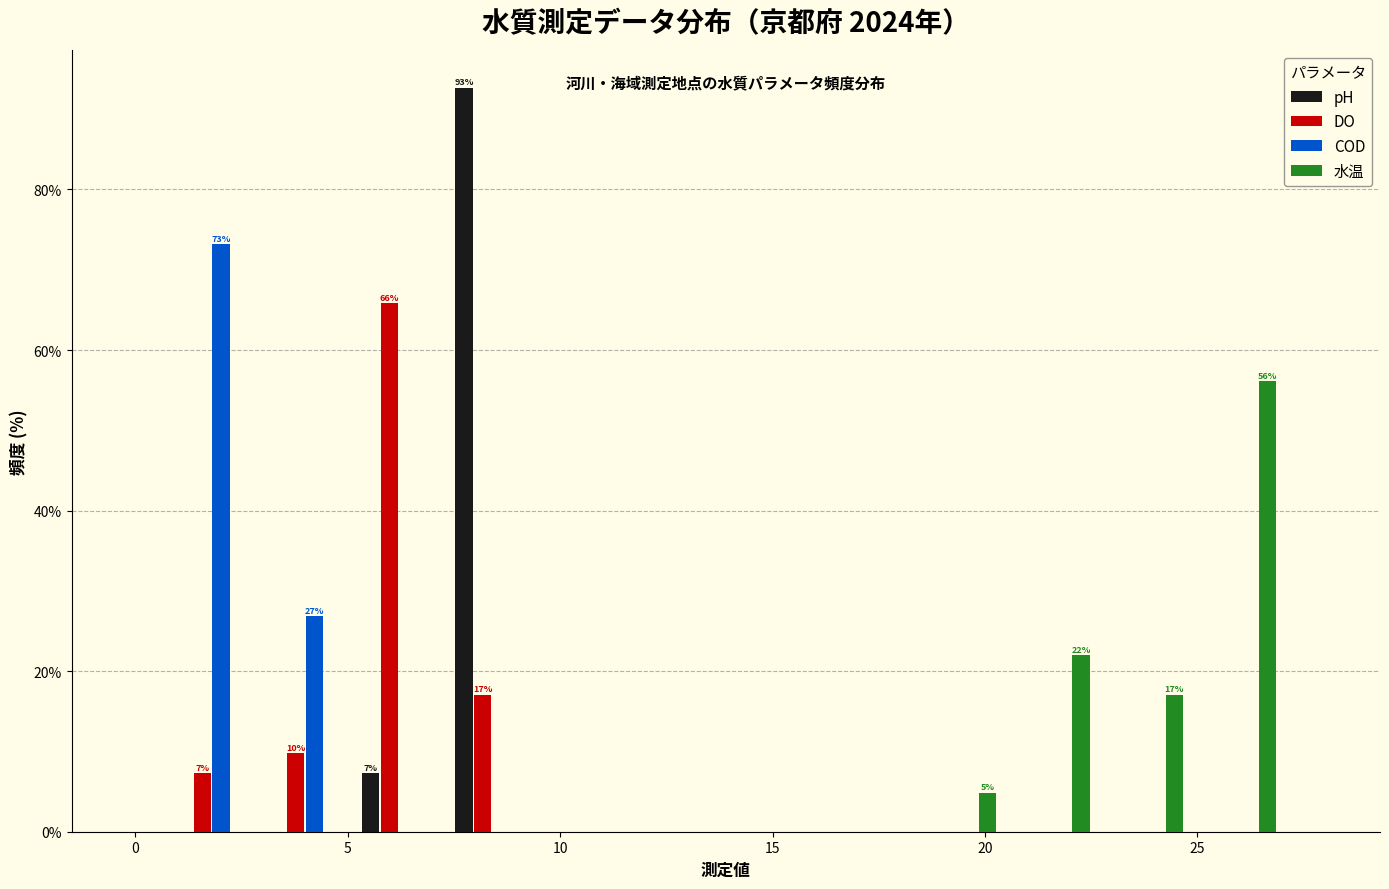

In the 水温 series, which range on the x-axis has the tallest bar?

24.9 to 27.1